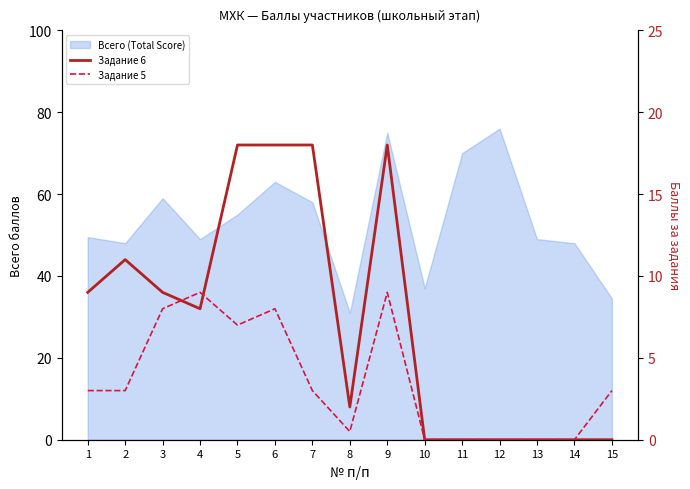

How many times do Задание 5 and Задание 6 cross each other?

2